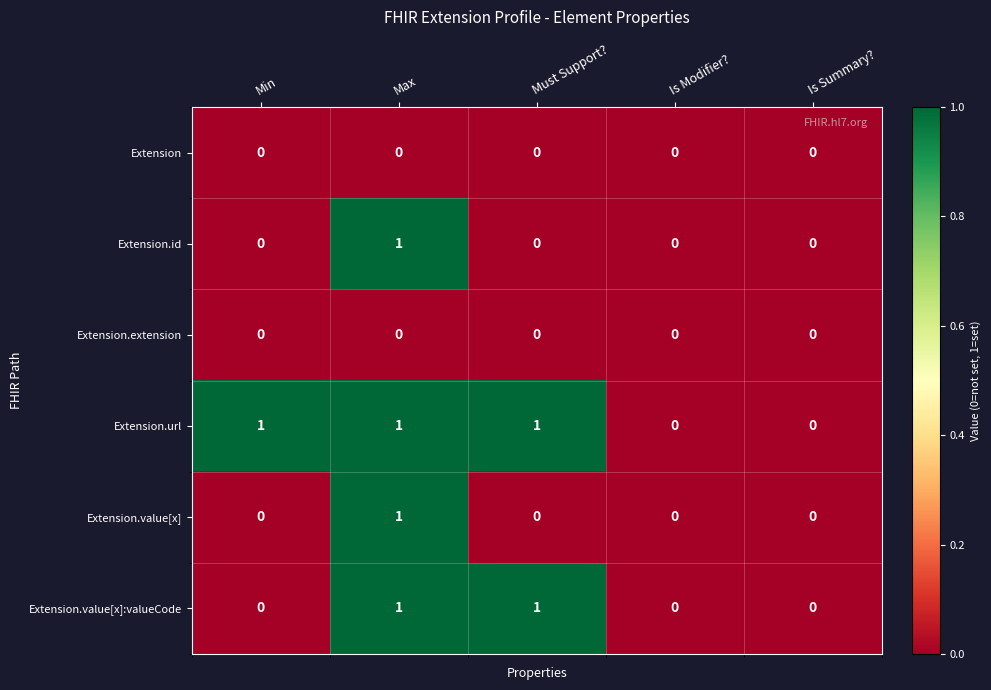

Which series has the largest total across all categories?

Extension.url